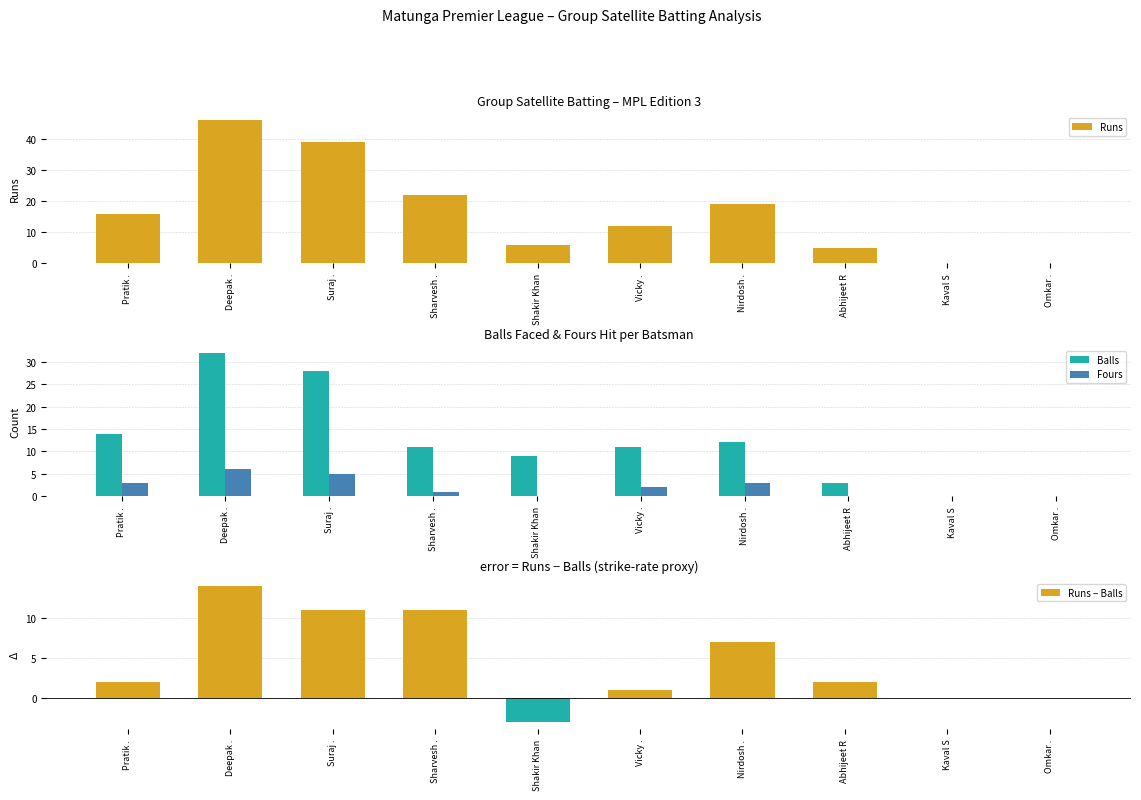

What are all the series names shown in the legend?

Runs, Balls, Fours, Runs − Balls